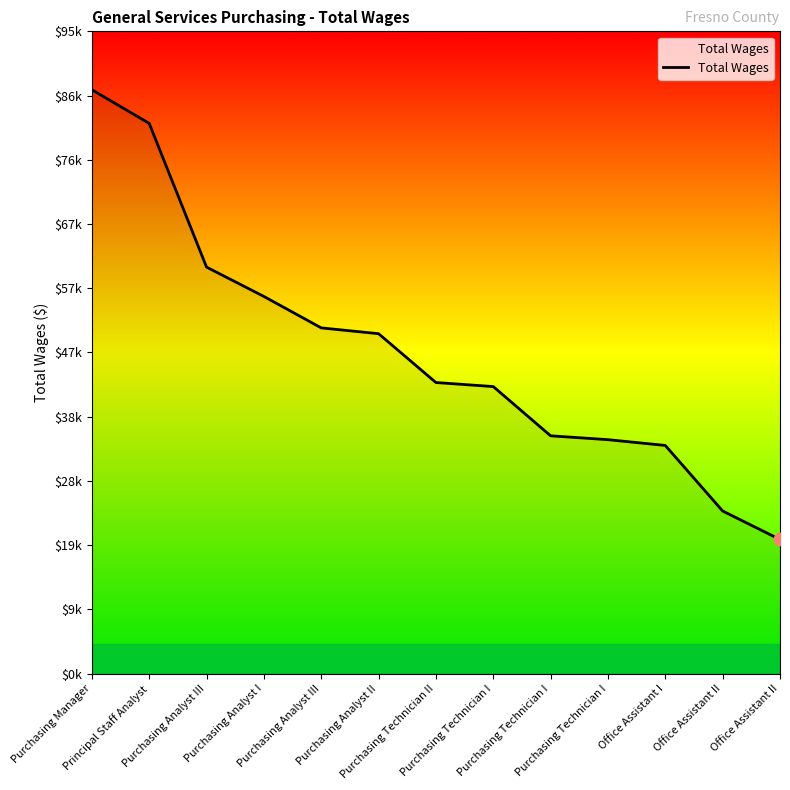

What is the change in value from Purchasing Manager to Purchasing Technician II?

-43730